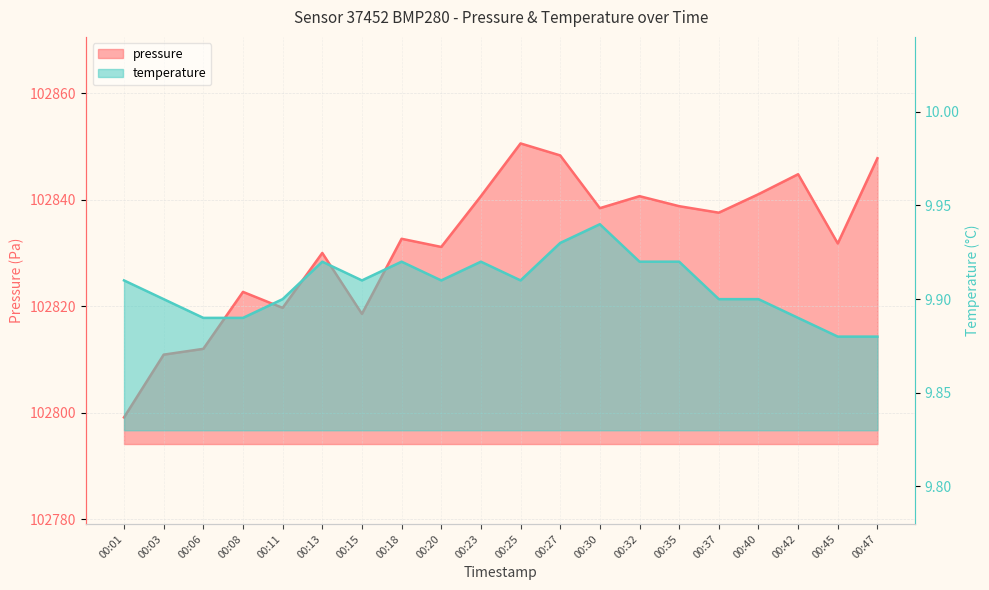

The value of pressure at 00:30 is 102838.4. True or false?

True